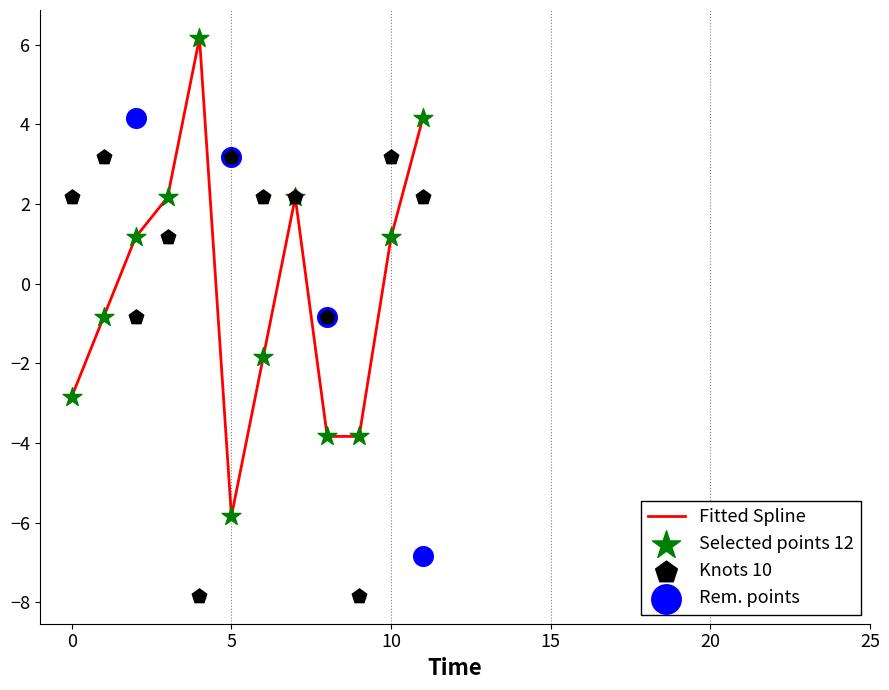

The Fitted Spline series shows -2.8 at 0. True or false?

True